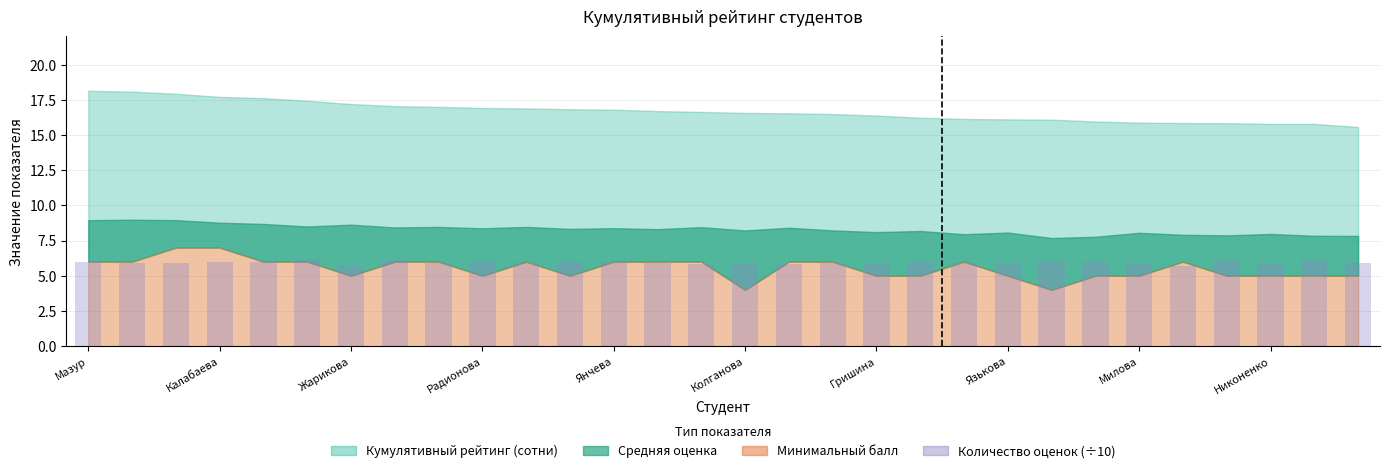

What is the maximum value shown in the chart?

6.2